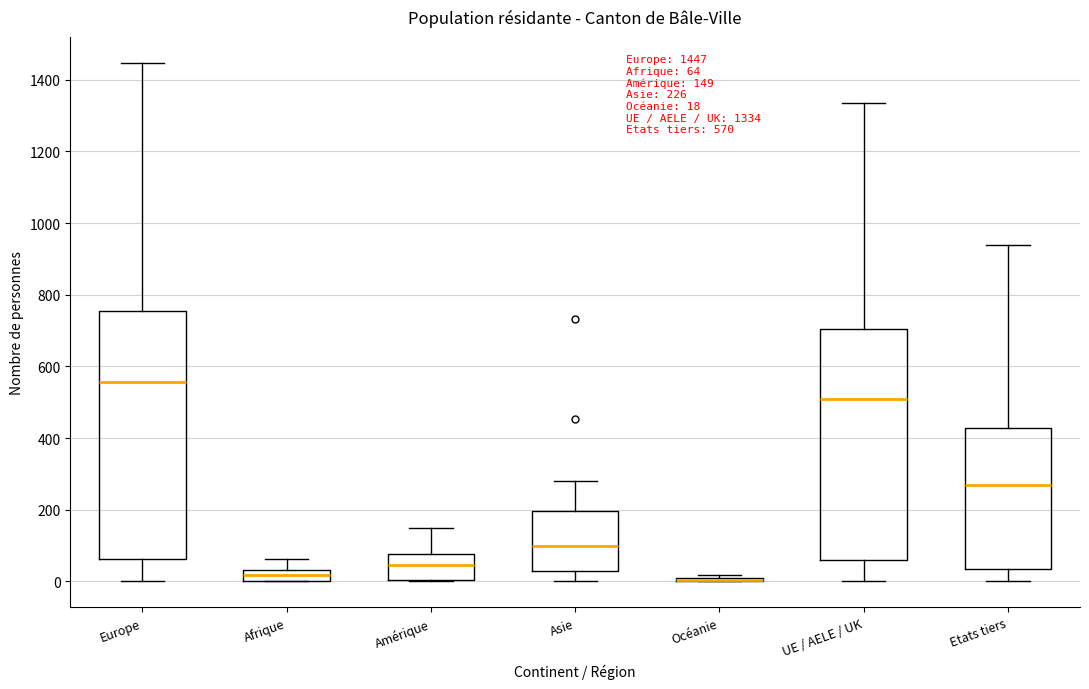

Comparing the boxes themselves (not the whiskers), which one is the tallest?

Europe